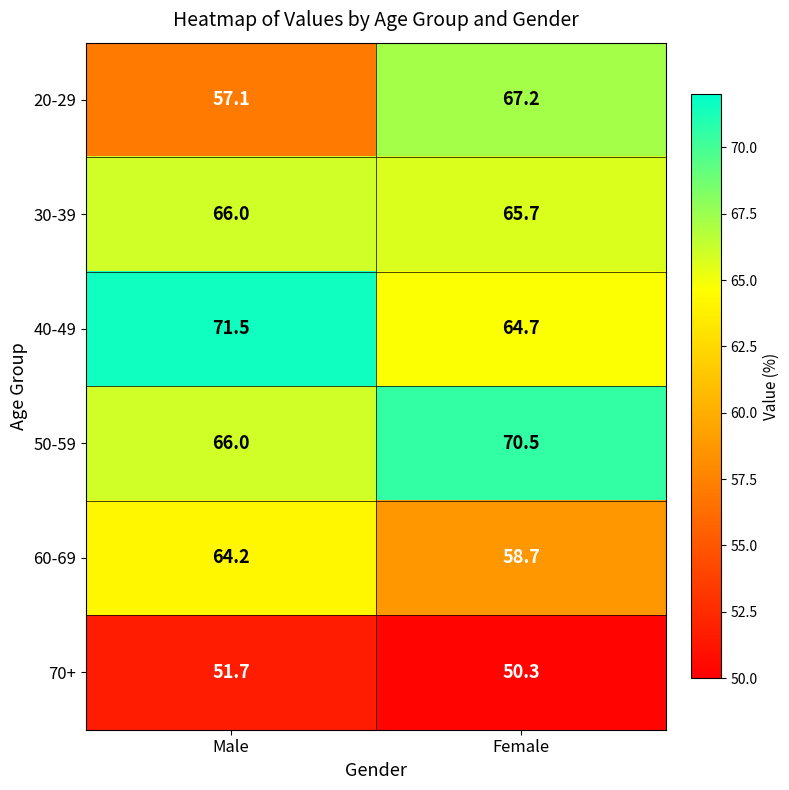

Reading right to left, extract all data points from this chart.

20-29: Female=67.2	Male=57.1
30-39: Female=65.7	Male=66.0
40-49: Female=64.7	Male=71.5
50-59: Female=70.5	Male=66.0
60-69: Female=58.7	Male=64.2
70+: Female=50.3	Male=51.7